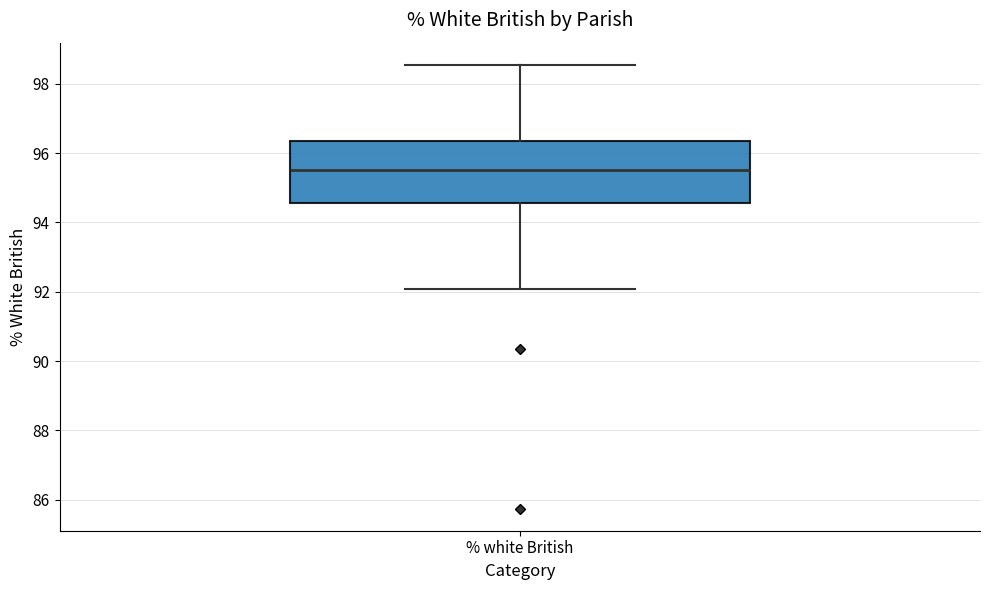

Read this box plot against the y-axis: the position of the median line, the range covered by the box, and the ends of both whiskers. The values are not printed on the chart, so give them approximately, as read against the axis.

median 95.6, box 94.6 to 96.4, whiskers 92.0 to 98.6